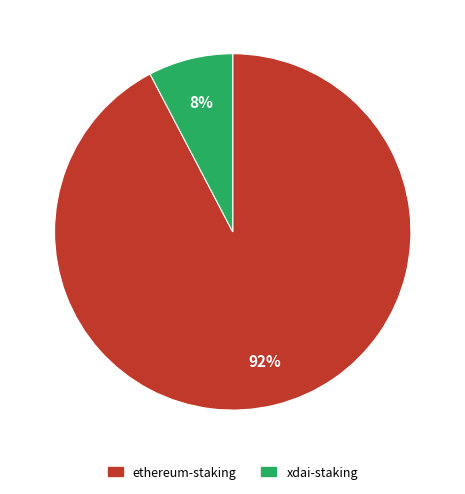

To the nearest percent, what is the average slice percentage?

50%